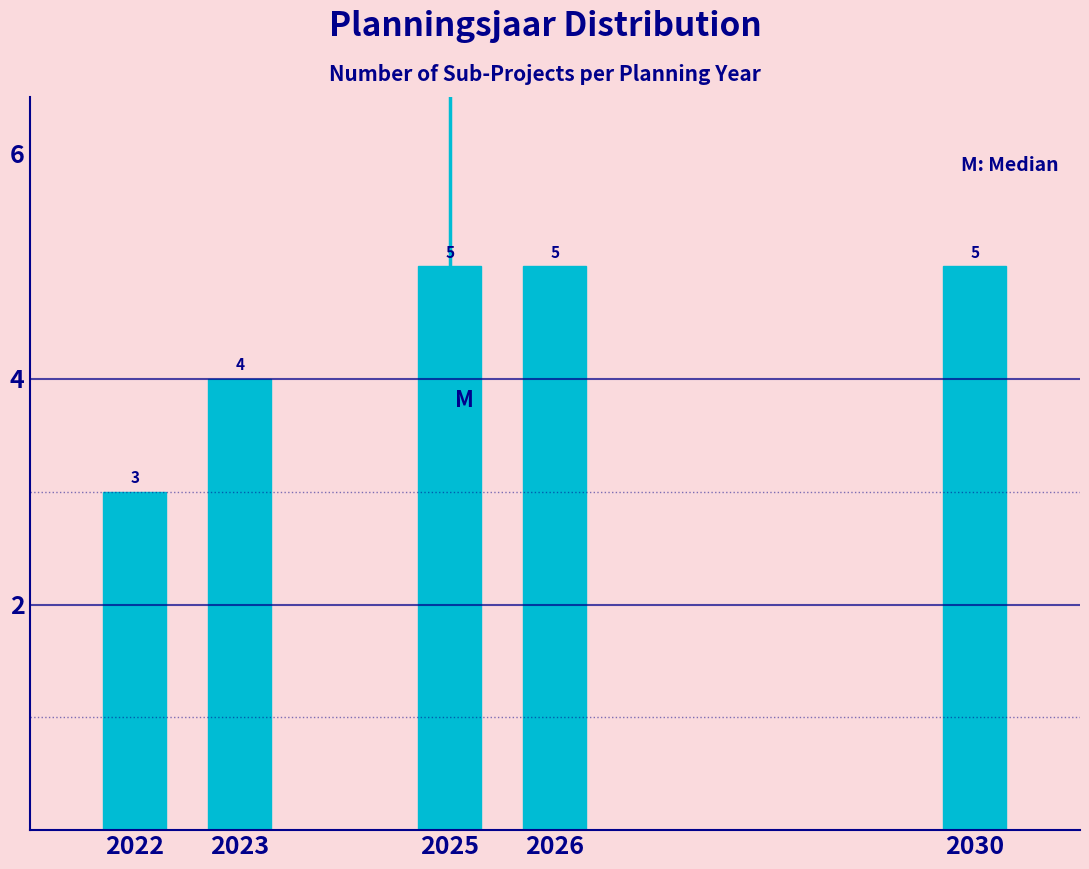

Reading right to left, list all the values displayed in this chart.

5	5	5	4	3